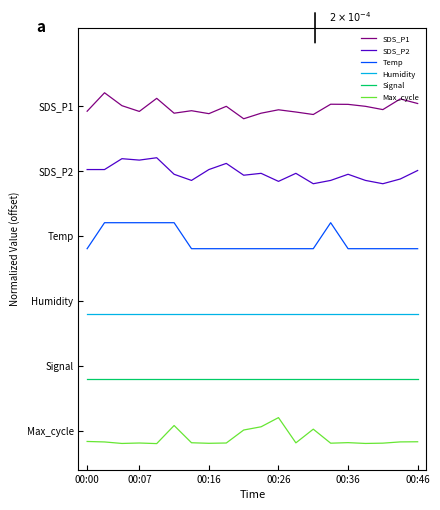

Is this an area chart (filled region under the line)?

No